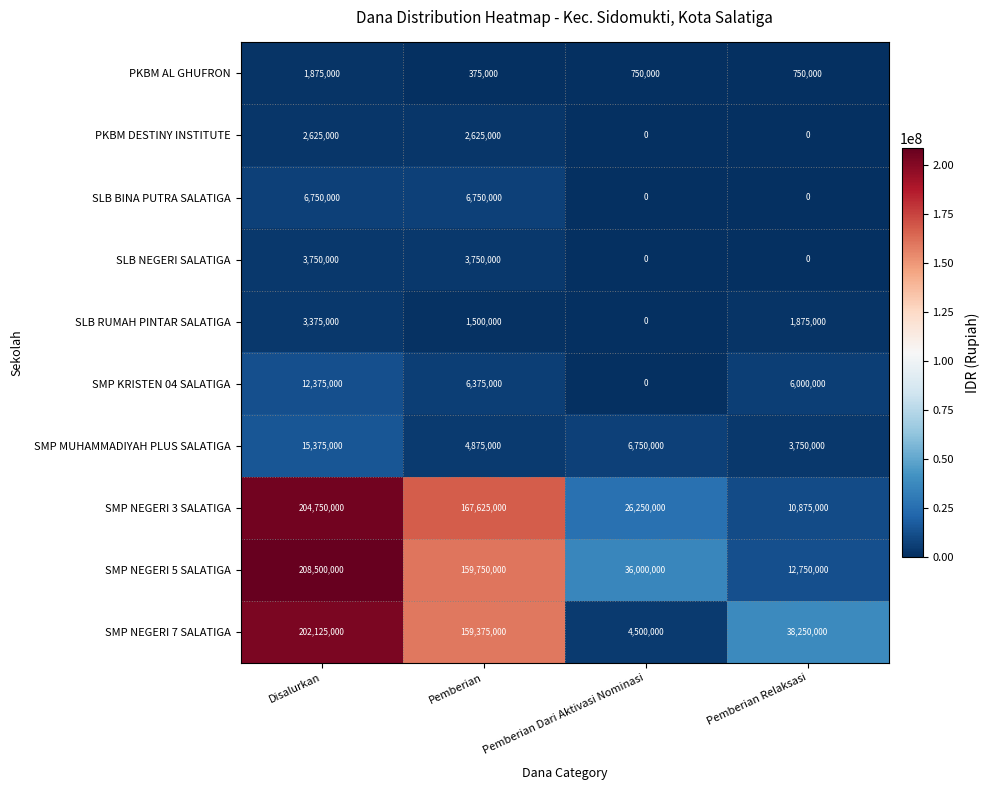

True or false: SMP NEGERI 3 SALATIGA has a value of 11375183 at Pemberian Dari Aktivasi Nominasi.

False